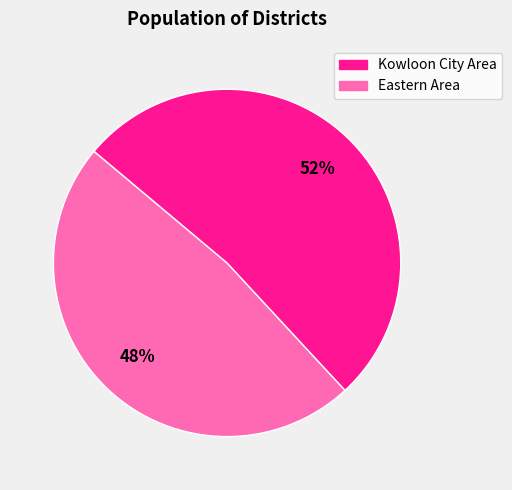

Is the sum of Eastern Area and Kowloon City Area greater than half?

Yes